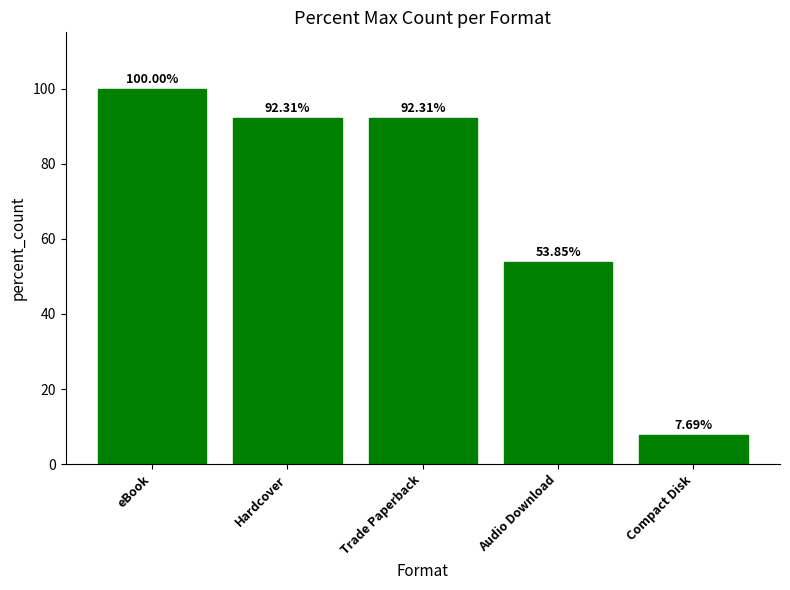

What is the greatest value displayed?

100.0